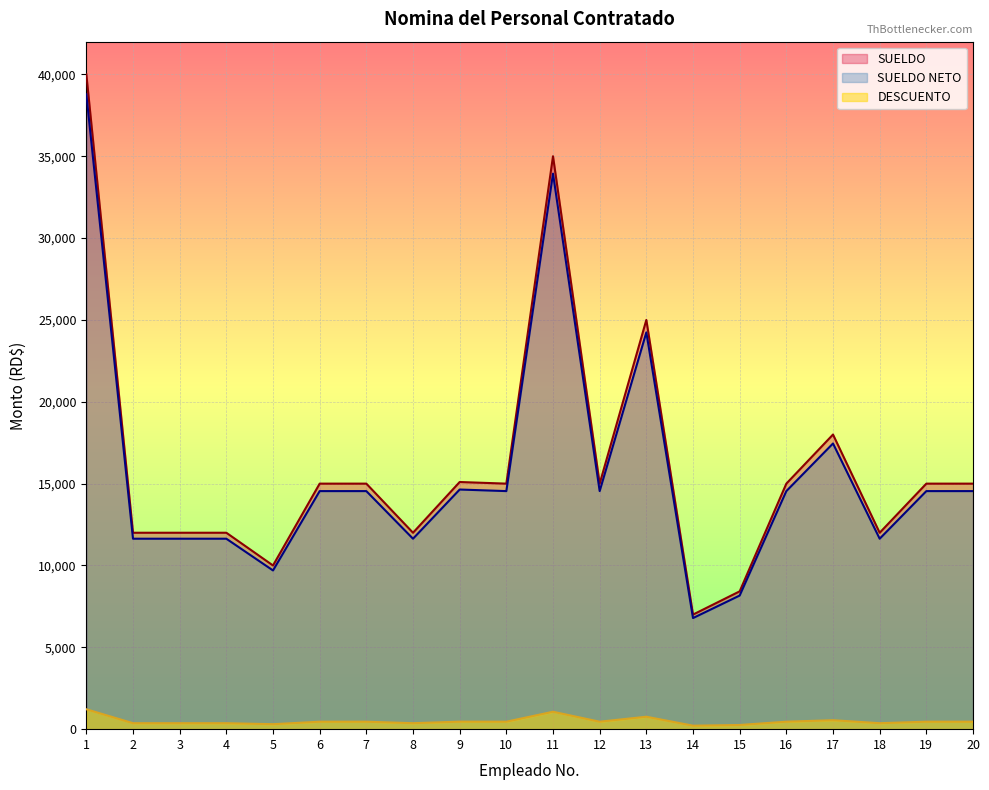

What is the difference between the maximum and minimum values in the SUELDO NETO series?

31996.8